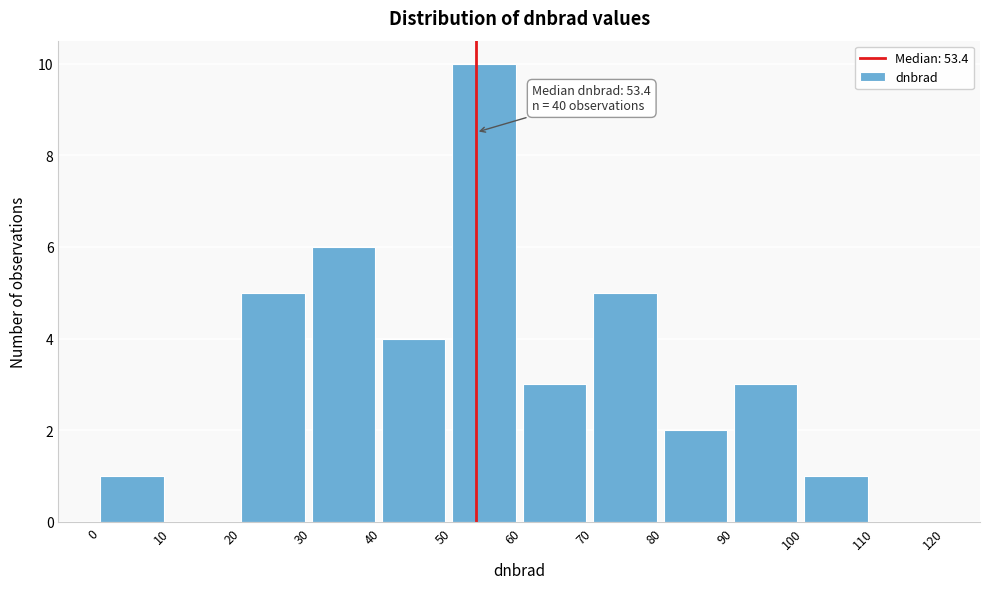

Over which range of the x-axis is the bar tallest?

50 to 60